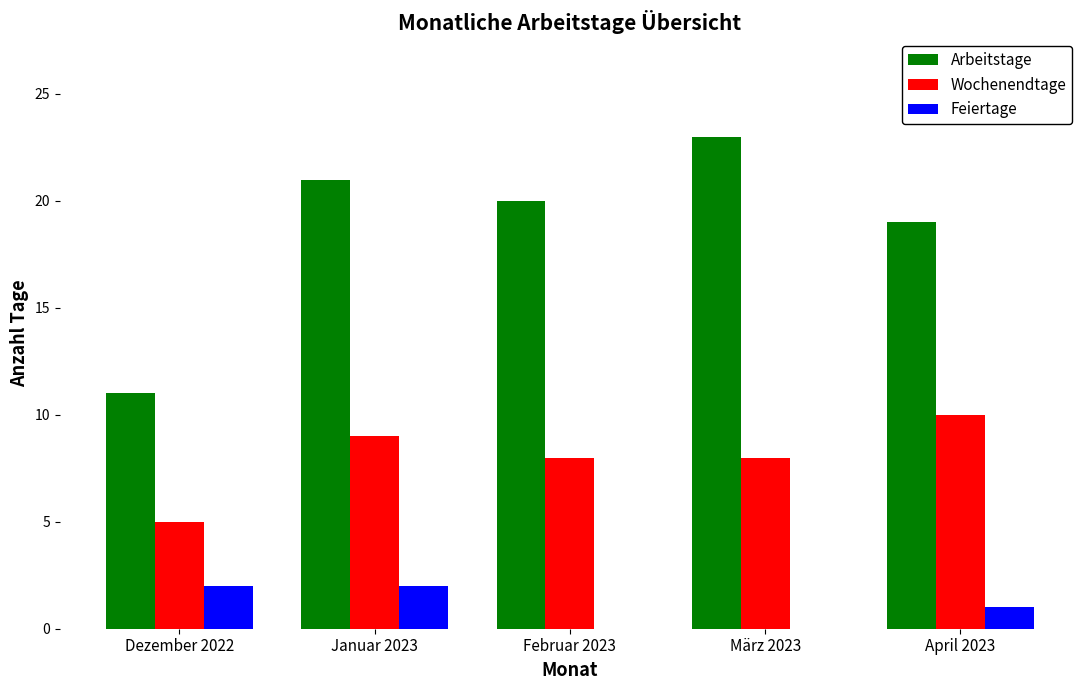

What is the spread (max minus min) of values at März 2023?

23